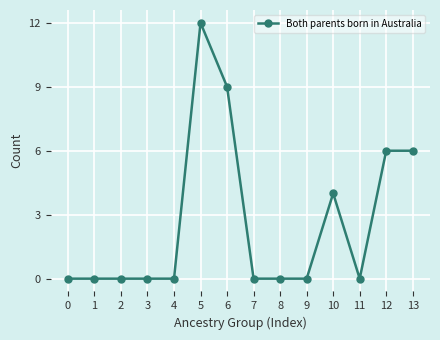

Does the chart have visible grid lines?

Yes